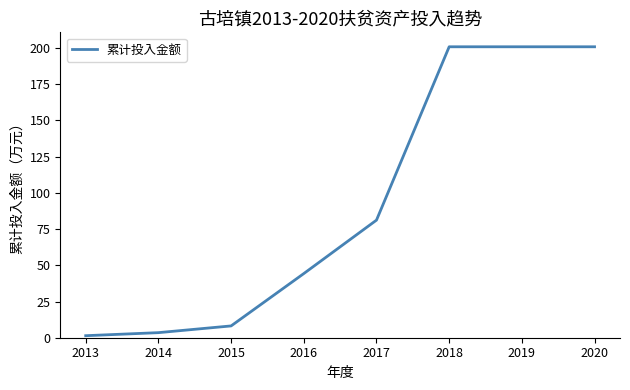

Reading left to right, extract all data points from this chart.

2013=1.4	2014=3.5	2015=8.2	2016=44.3	2017=81.2	2018=200.9	2019=200.9	2020=200.9